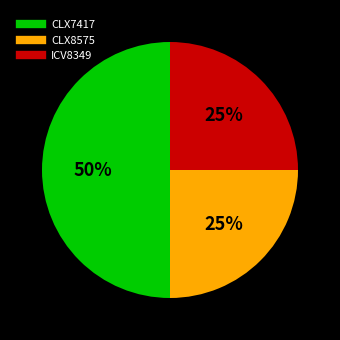

What is the ratio of the value at CLX7417 to the value at CLX8575?

2.0